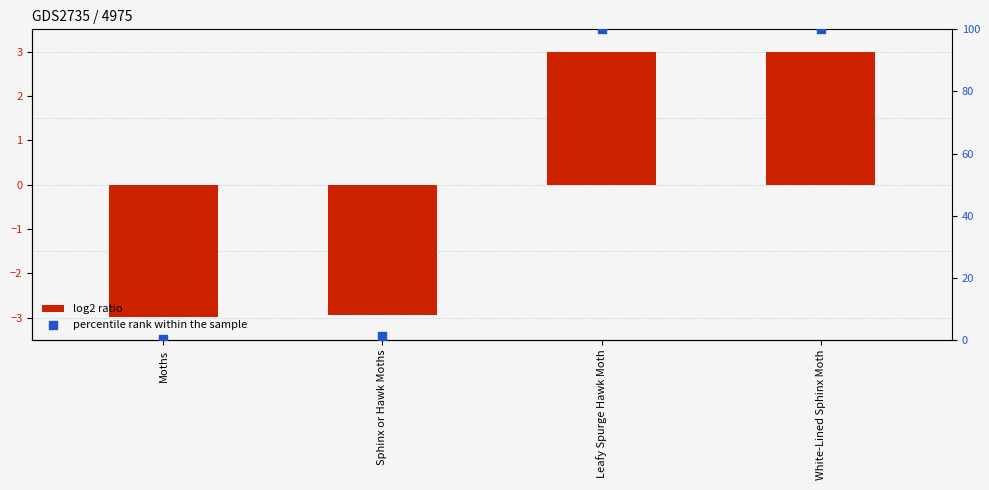

Which series has the widest spread of Y values?

percentile rank within the sample